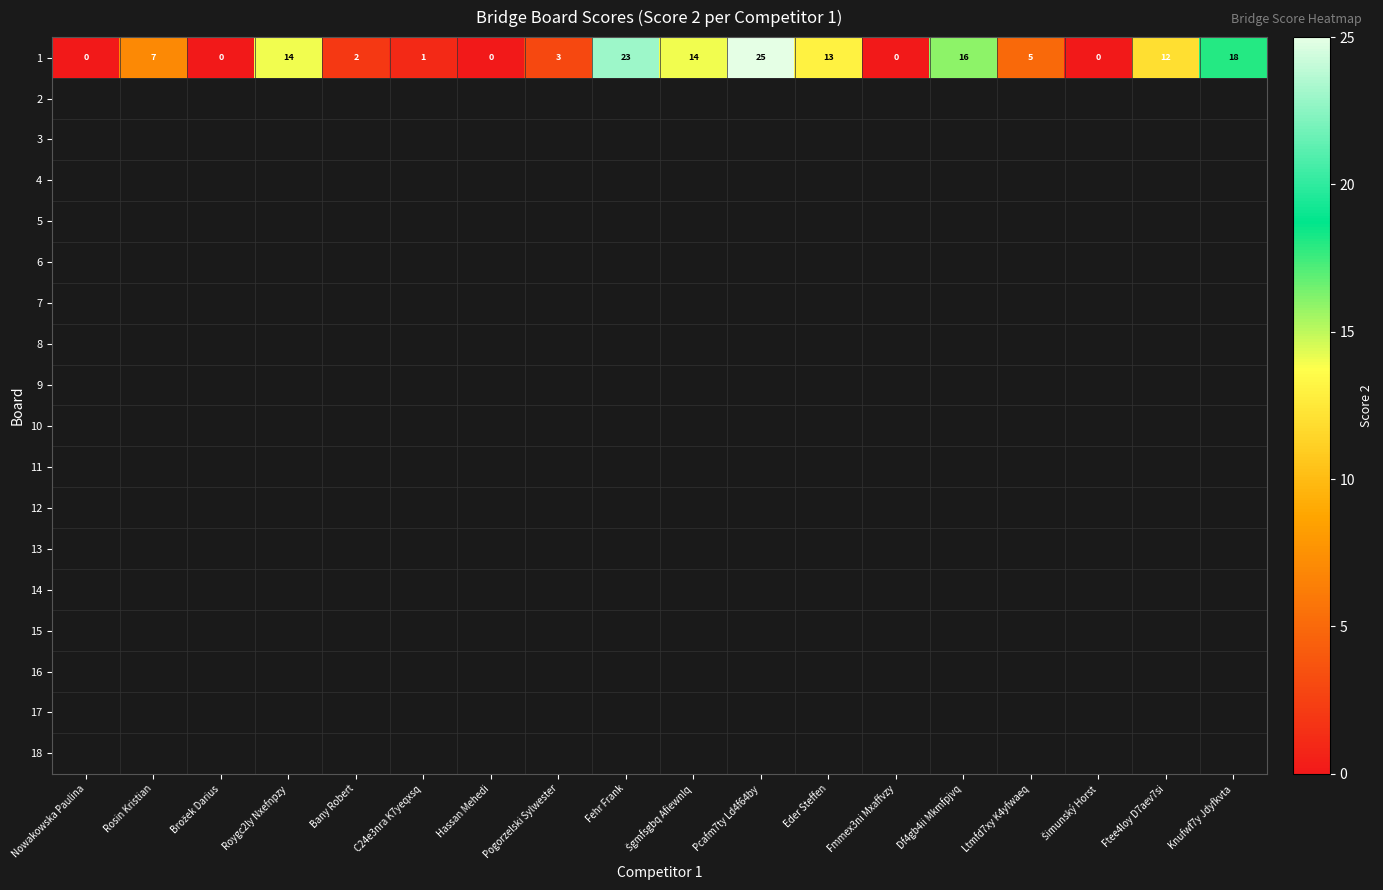

Is it true that 1 equals 18 at Knufwf7y Jdyfkvta?

True